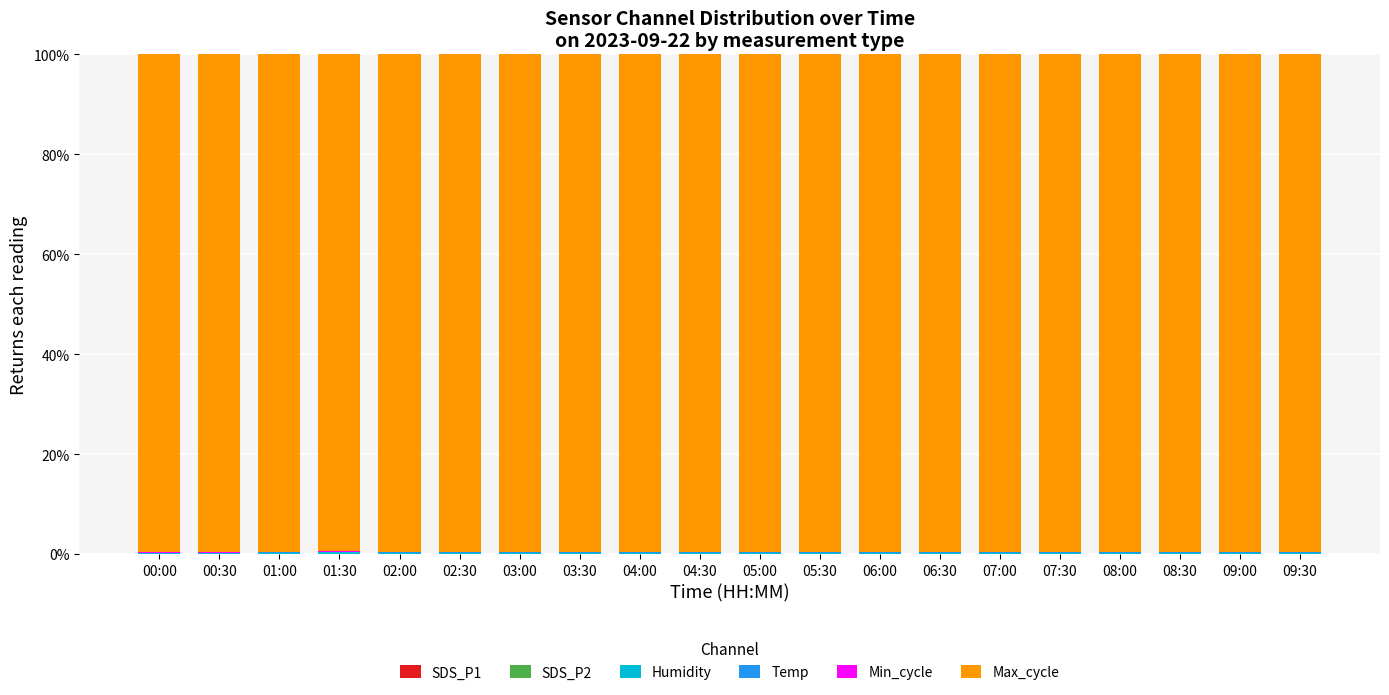

Where is Temp nearest to the value 0?

09:30